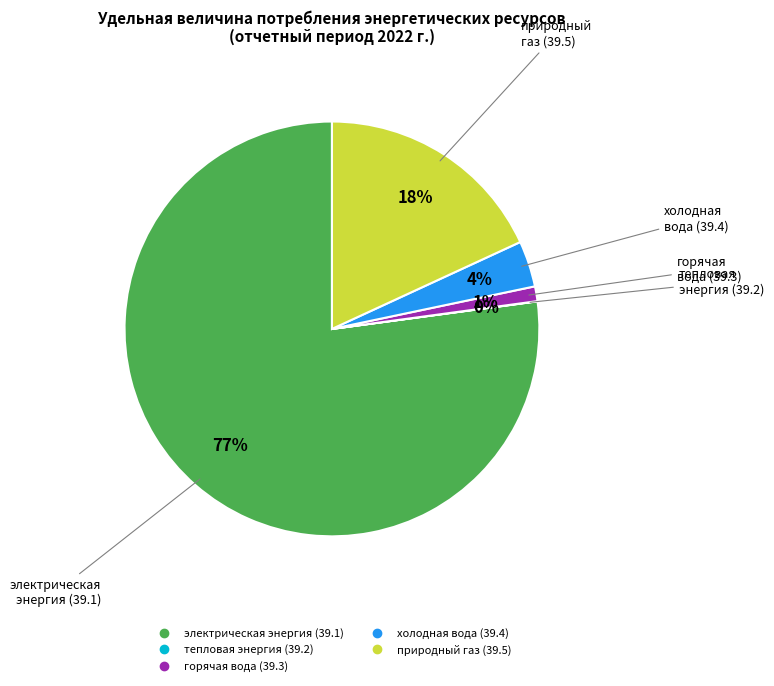

Combined, do электрическая энергия (39.1) and природный газ (39.5) account for over 50%?

Yes